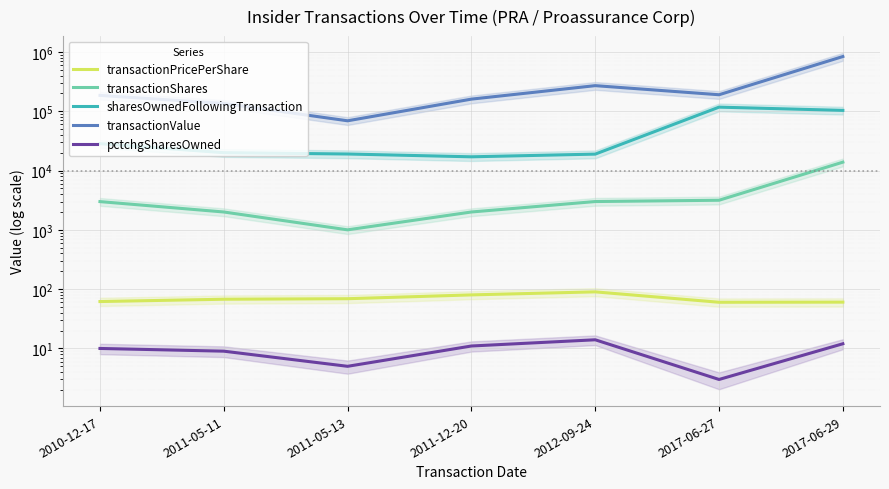

Count the number of data series in this chart.

5